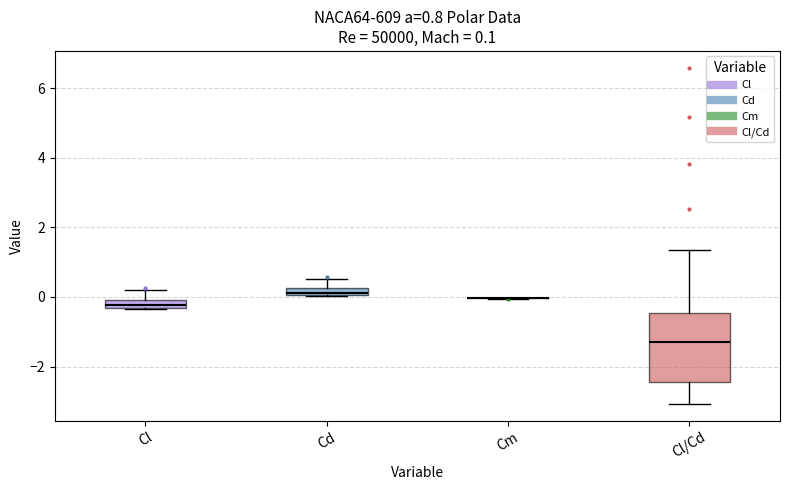

Which box is the tallest, from its lower edge to its upper edge?

Cl/Cd